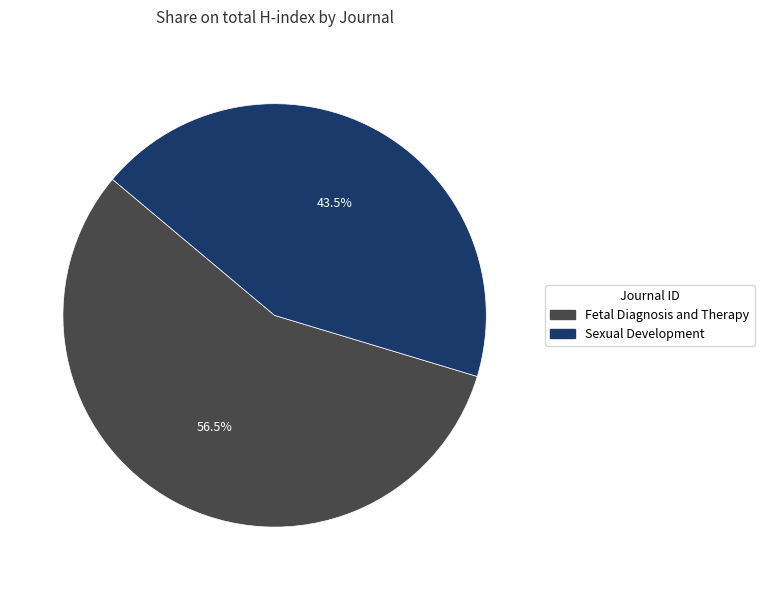

Which category has the biggest portion of the pie?

Fetal Diagnosis and Therapy